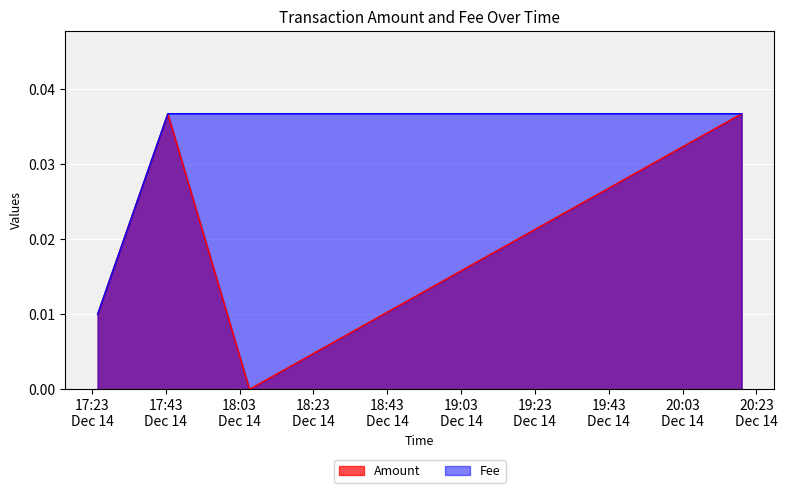

Which series has the largest total across all categories?

Fee